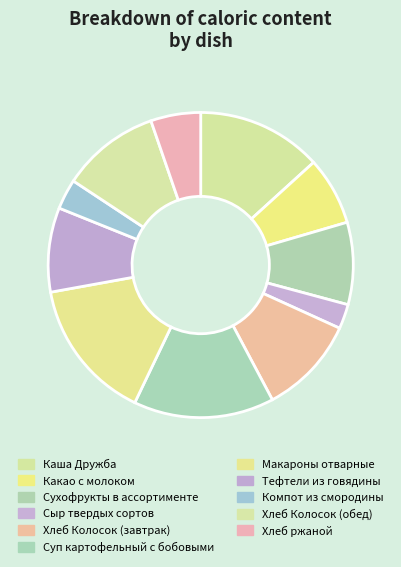

True or false: Сухофрукты в ассортименте accounts for 22% of the total.

False